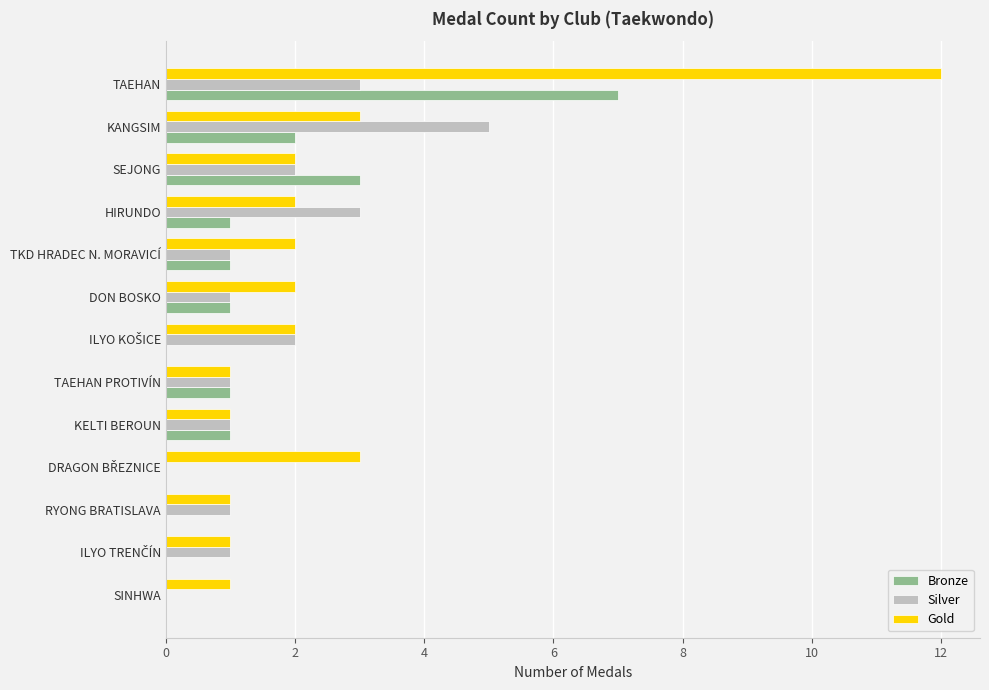

What is the highest value of the Silver series?

5